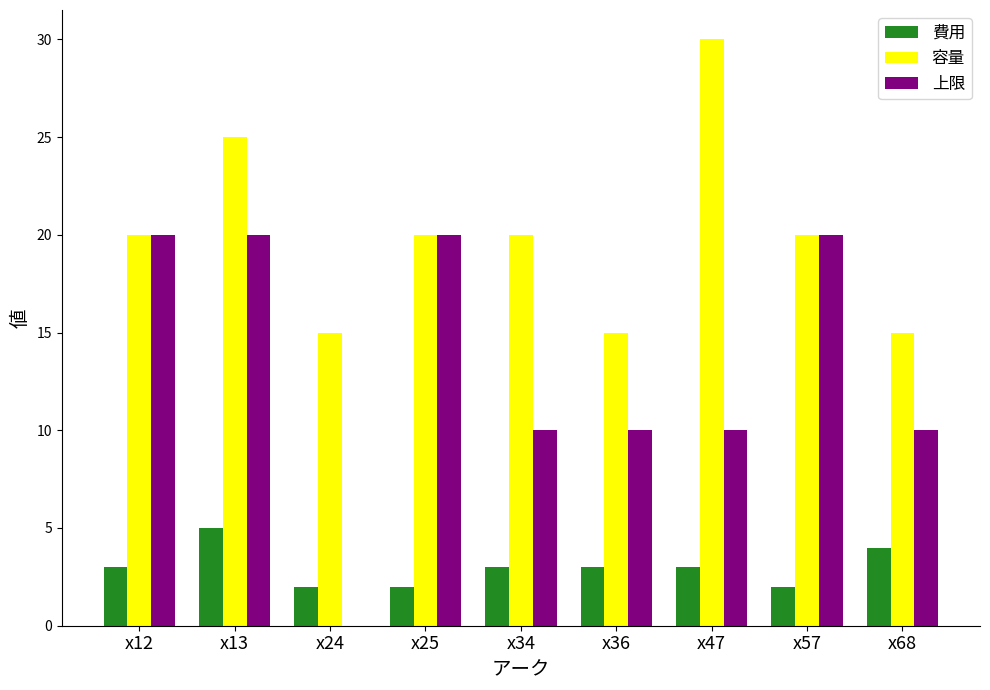

What is the approximate value of 容量 at x68?

15